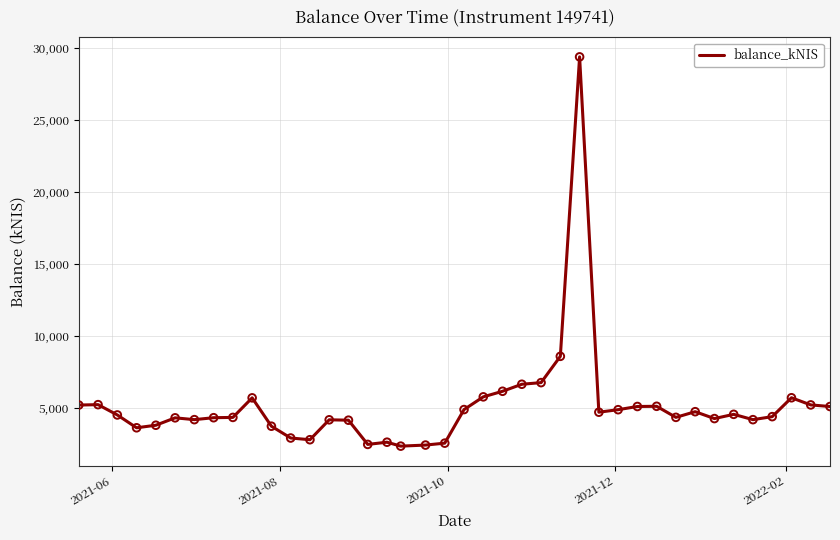

What is the difference between the maximum and minimum values?

27056.1